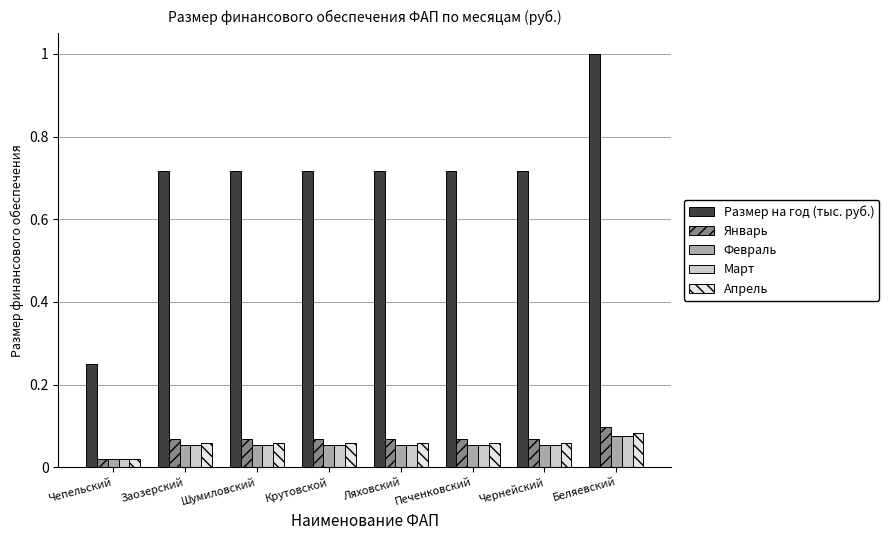

How many categories are shown in the chart?

8